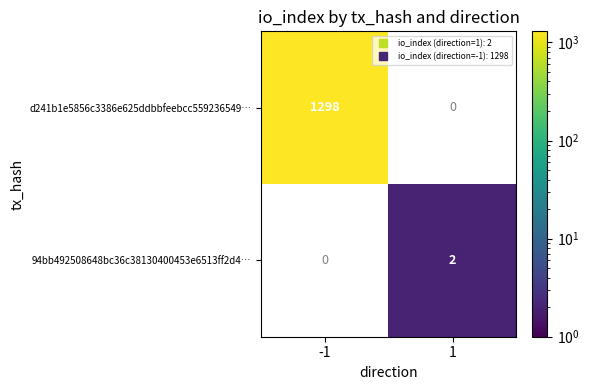

How many distinct data groups are displayed?

2